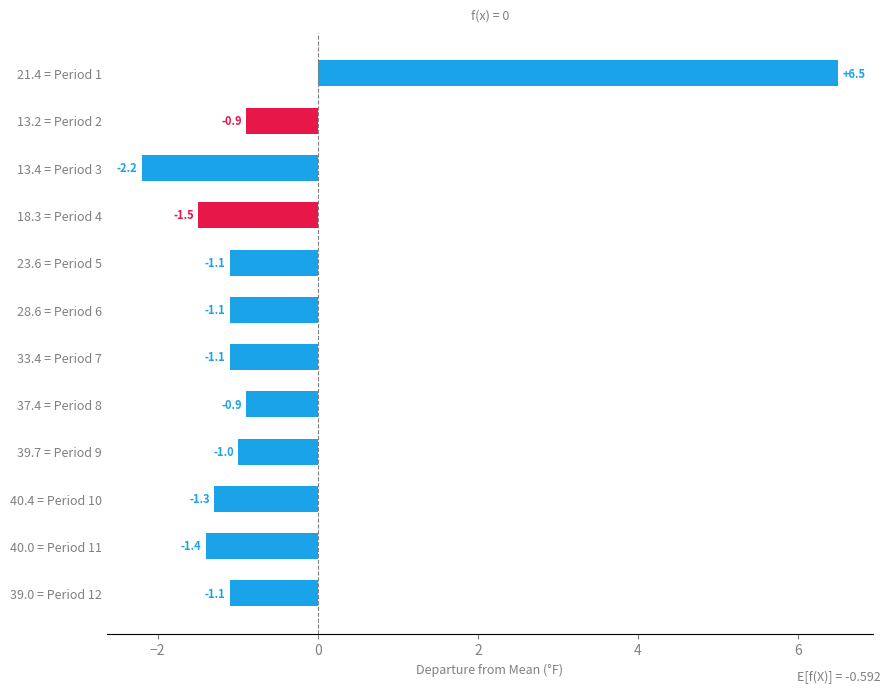

What is the minimum value shown in the chart?

-2.2